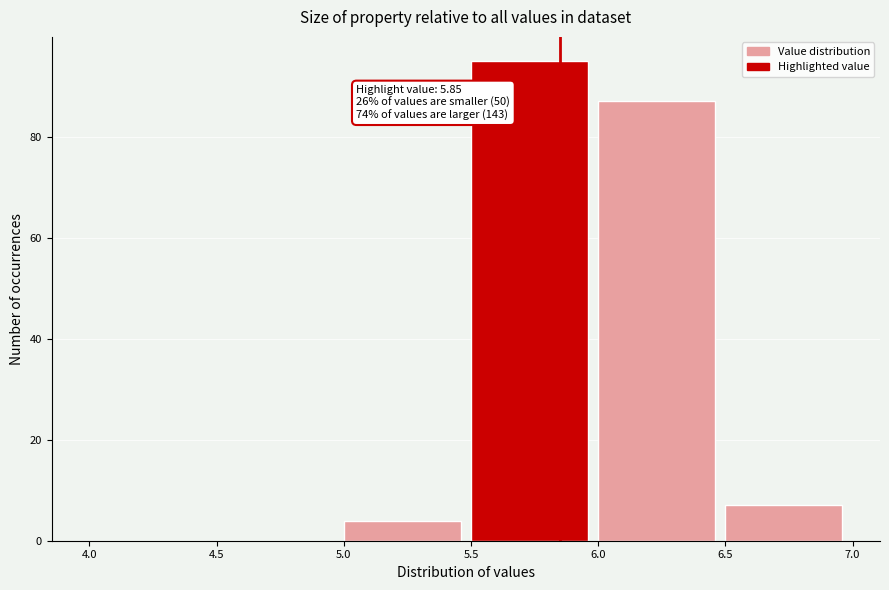

Which range on the x-axis has the tallest bar?

5.5 to 6.0